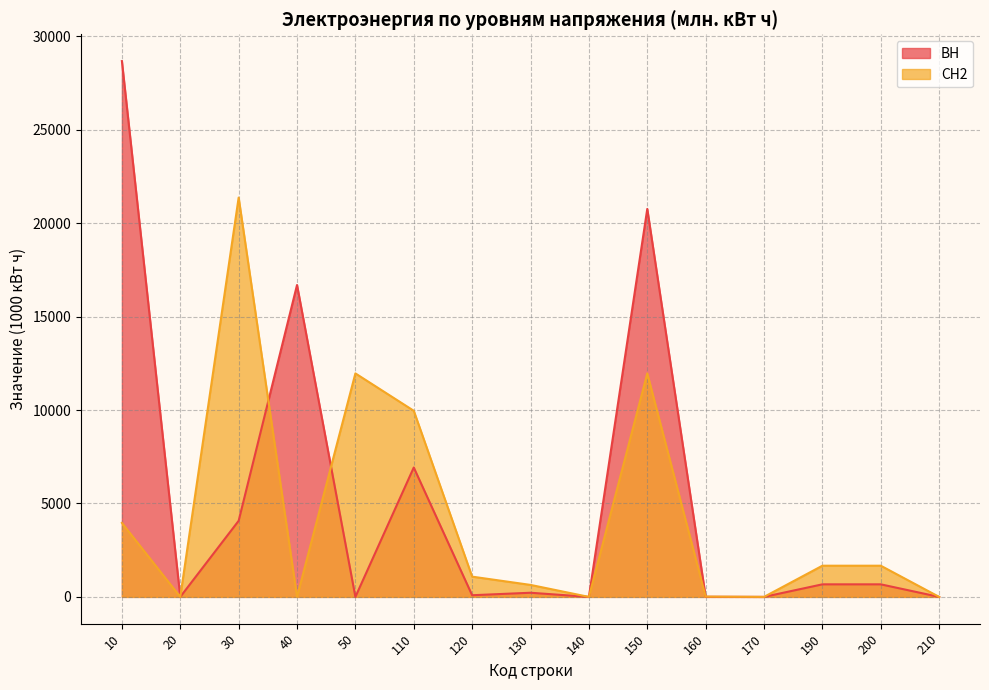

True or false: СН2 and ВН cross at least once.

True